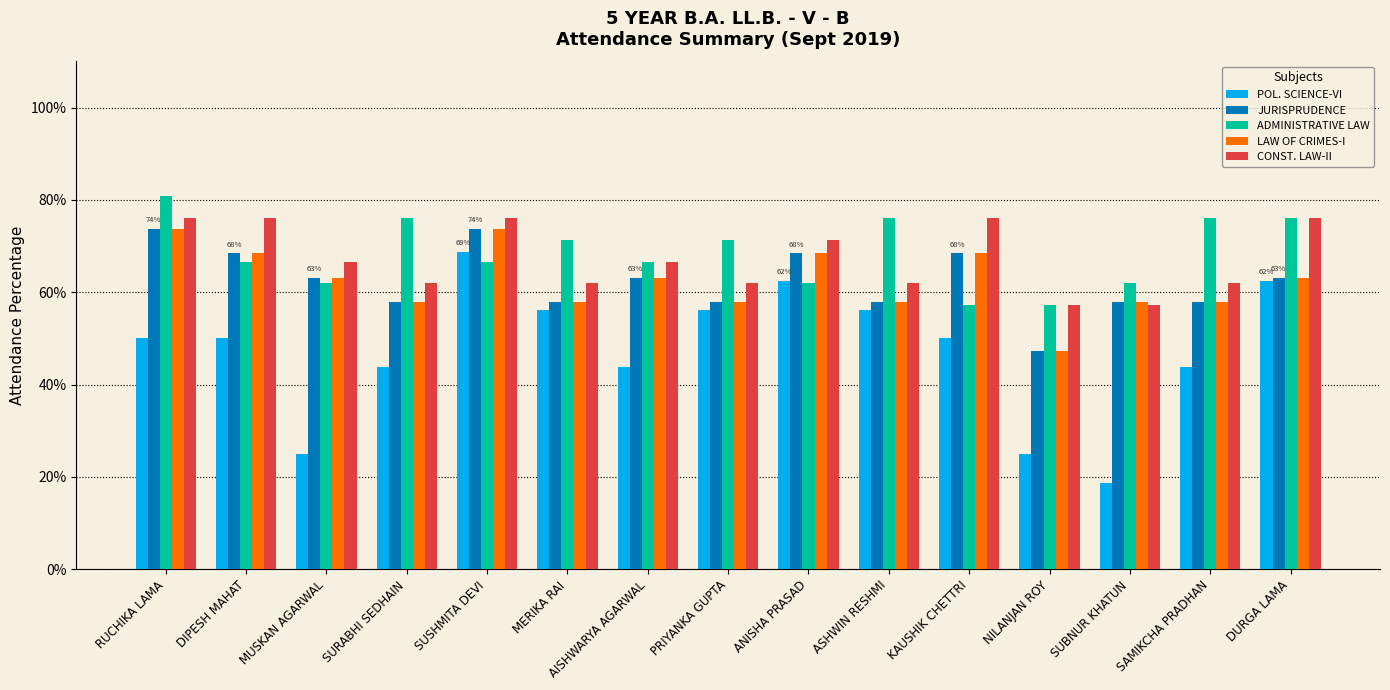

What is the label of the 5th bar from the right?

KAUSHIK CHETTRI